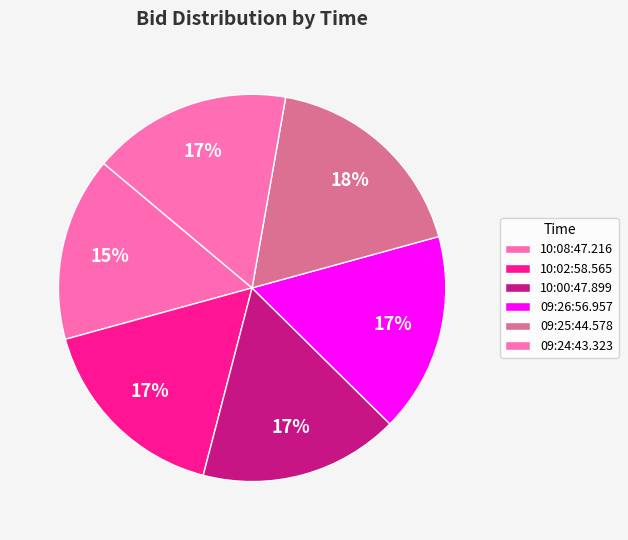

To the nearest percent, what is the difference between the largest and smallest slice percentages?

3%